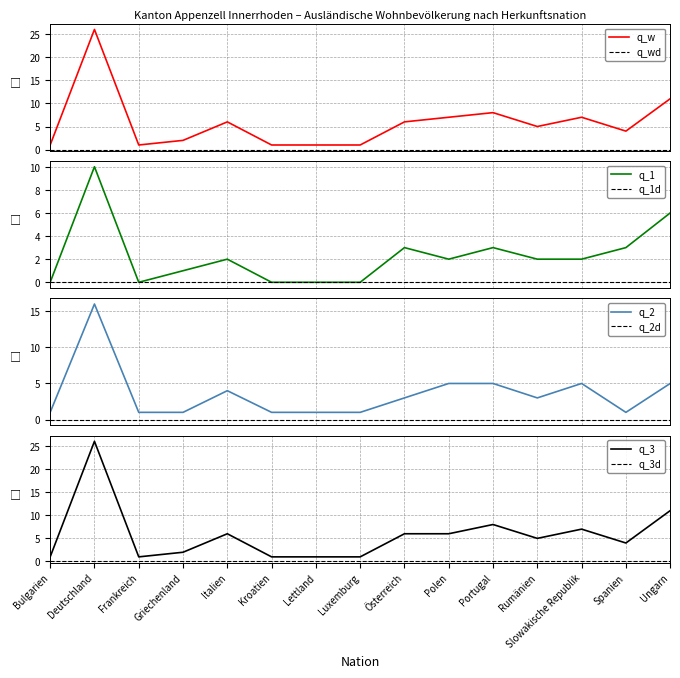

How many data points in Total (Gesamt) are above 5?

7